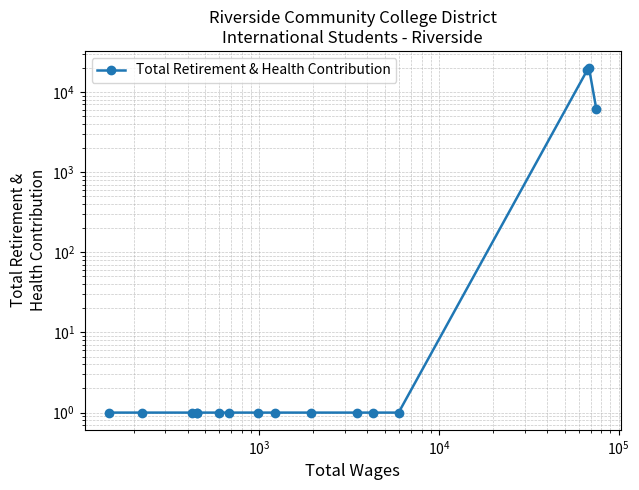

What is the difference between the maximum and minimum values?

19856